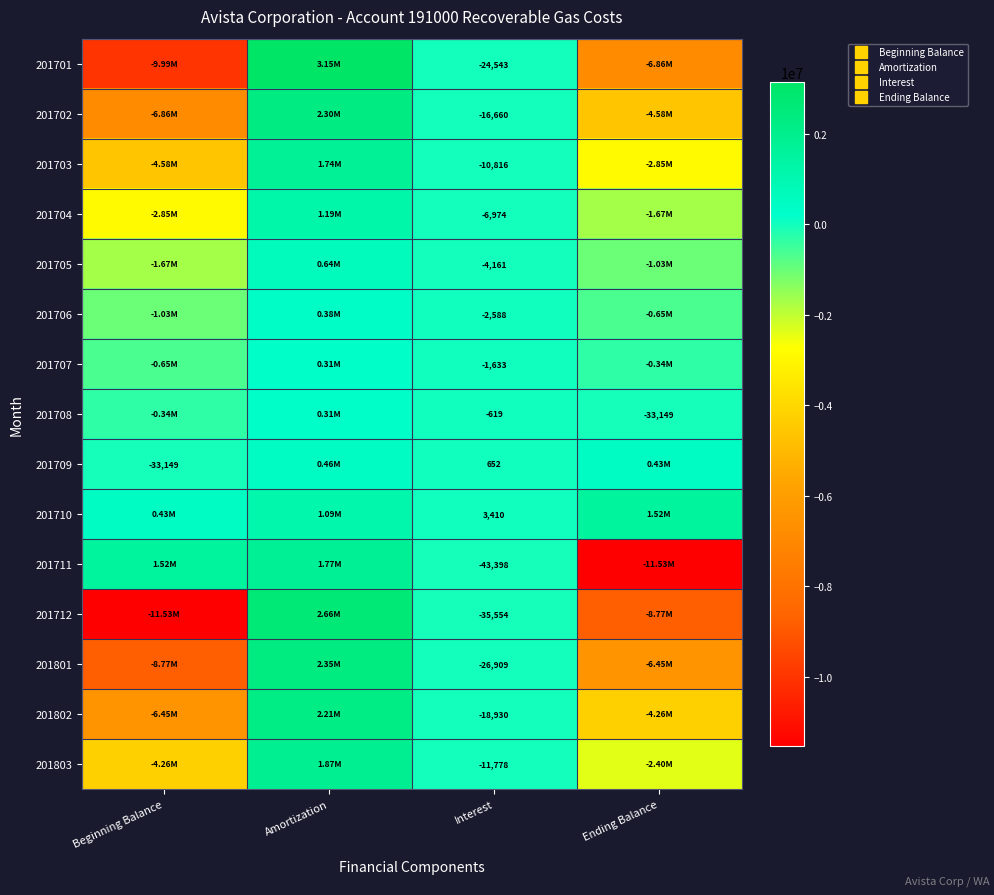

What is the difference between the maximum and minimum values in the 201801 series?

11122972.3